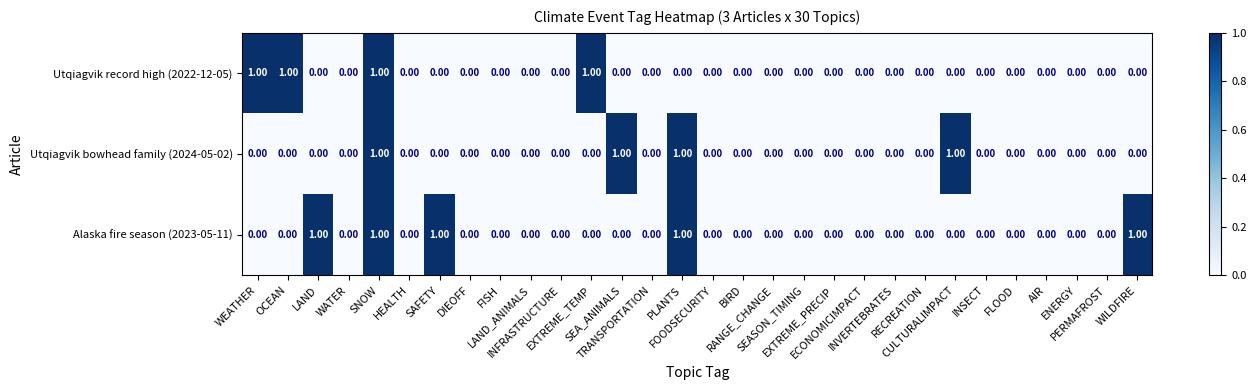

What is the sum of all Alaska fire season (2023-05-11) values?

5